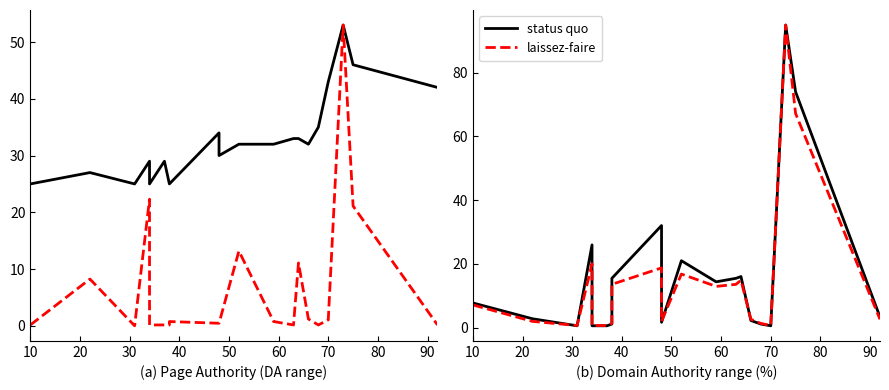

The laissez-faire series shows 1.1 at 30. True or false?

False